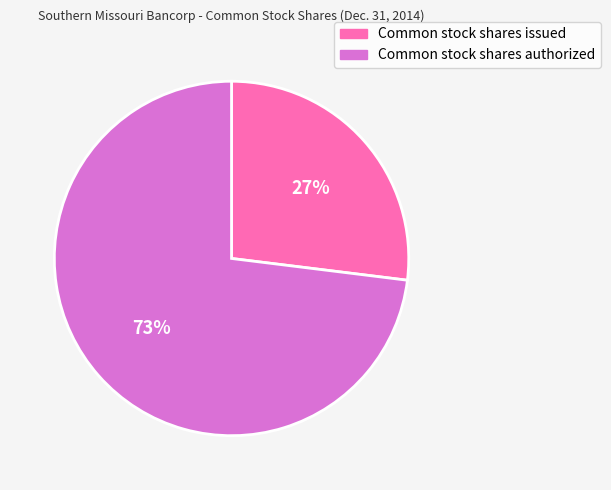

The Common stock shares issued slice represents 17% of the pie. True or false?

False